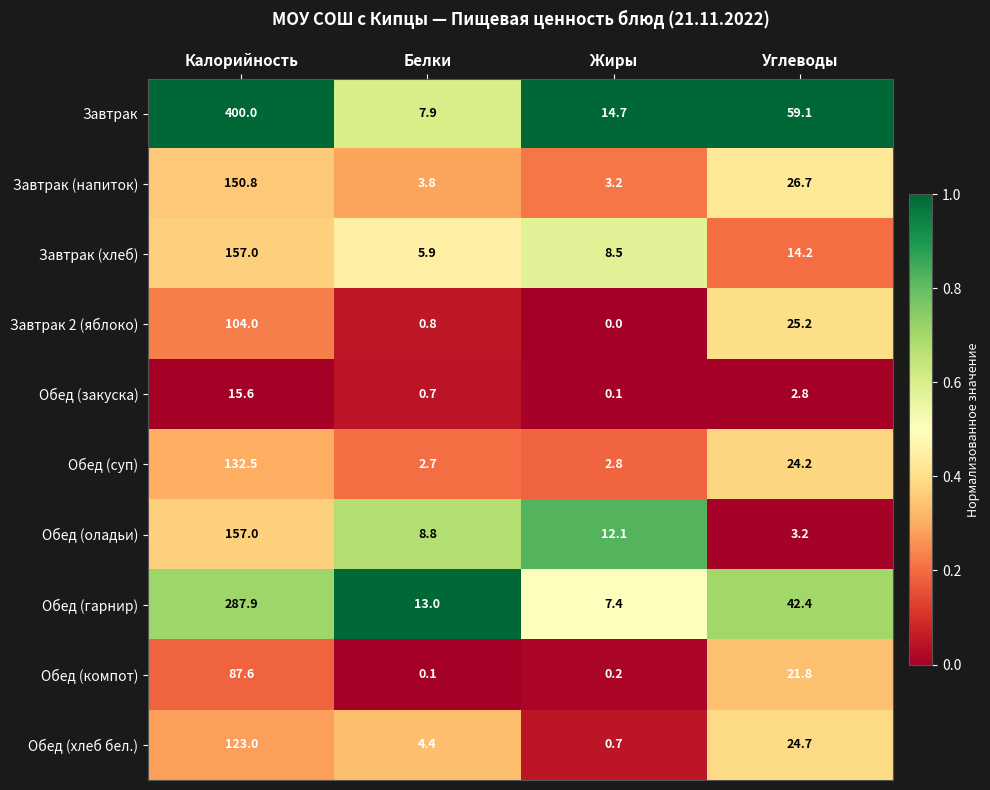

At Белки, list the series in order from largest to smallest.

Обед (гарнир), Обед (оладьи), Завтрак, Завтрак (хлеб), Обед (хлеб бел.), Завтрак (напиток), Обед (суп), Завтрак 2 (яблоко), Обед (закуска), Обед (компот)